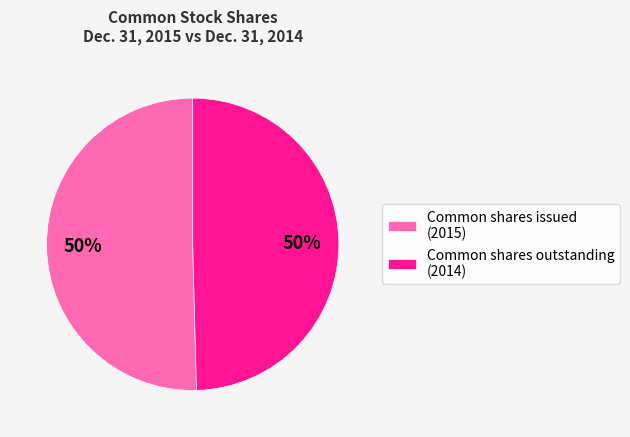

Combined, do Common shares issued (2015) and Common shares outstanding (2014) account for over 50%?

Yes